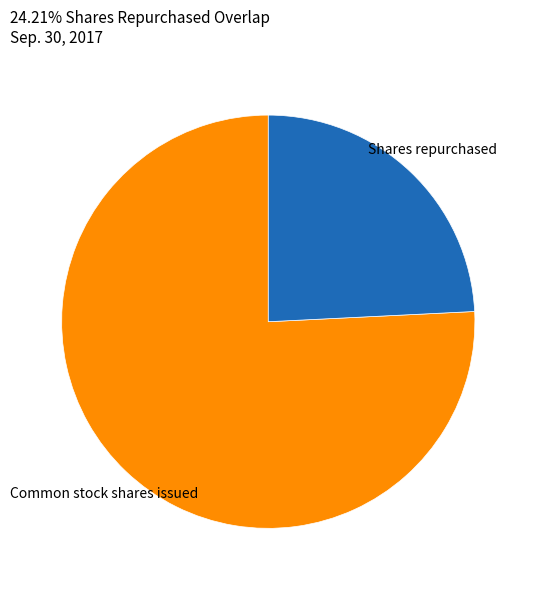

Which category accounts for the majority?

Common stock shares issued